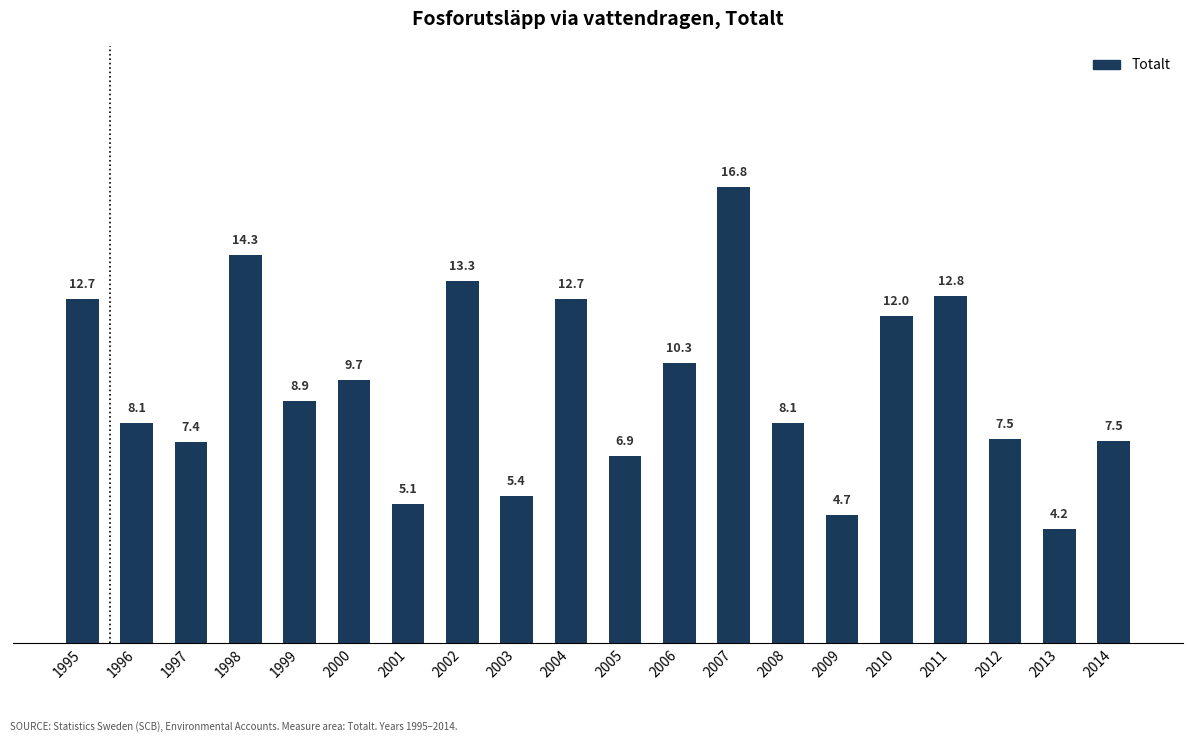

Is it true that the value at 1995 is 12.7?

True